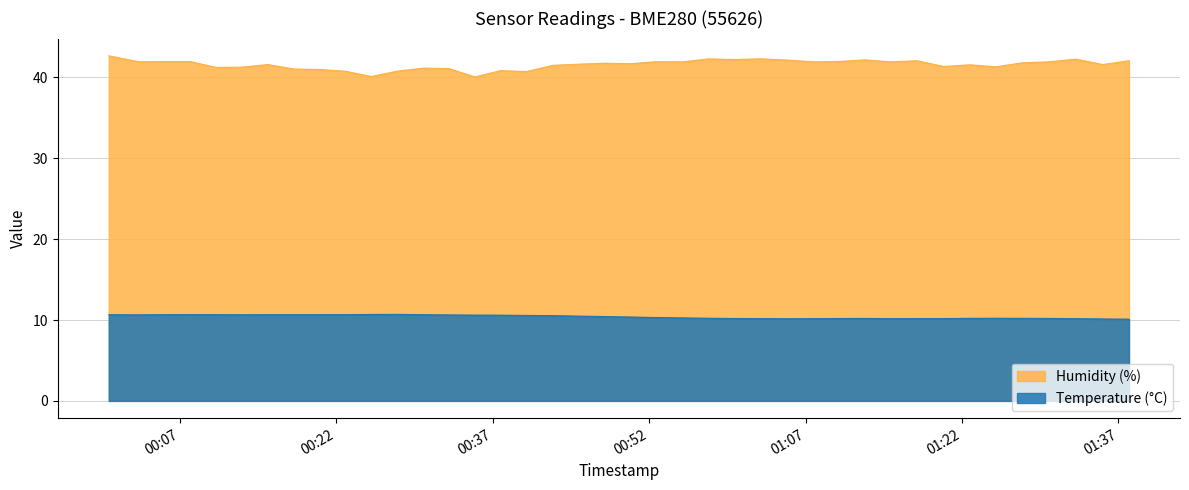

What is the lowest value of the Humidity (%) series?

40.1